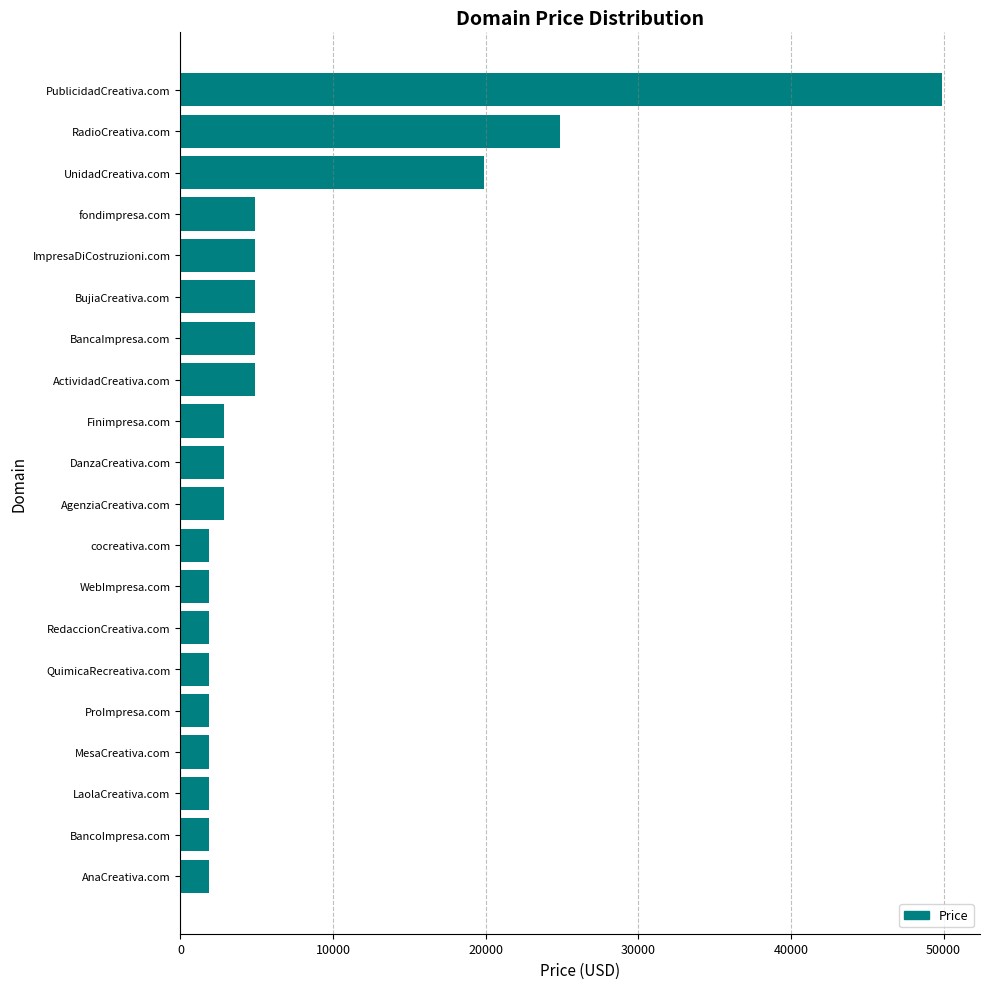

Is it true that the value at PublicidadCreativa.com is 85970?

False